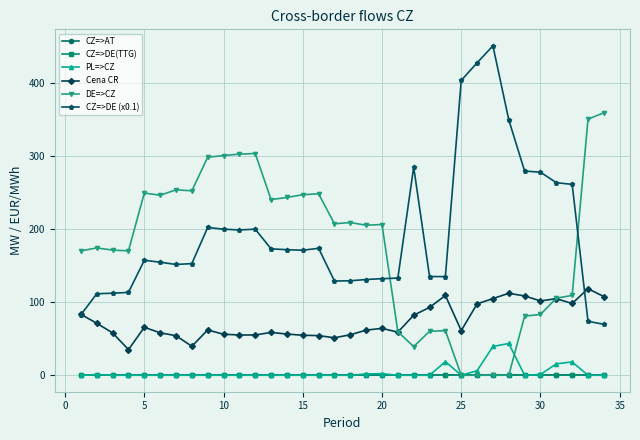

True or false: CZ=>AT and PL=>CZ cross at least once.

False